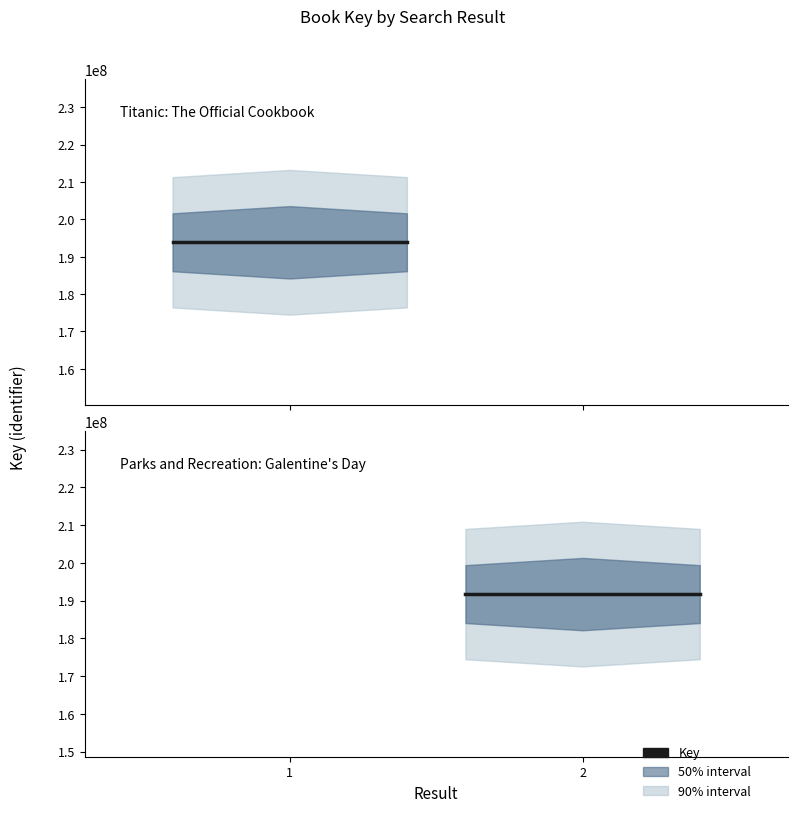

What is the average value?

192816884